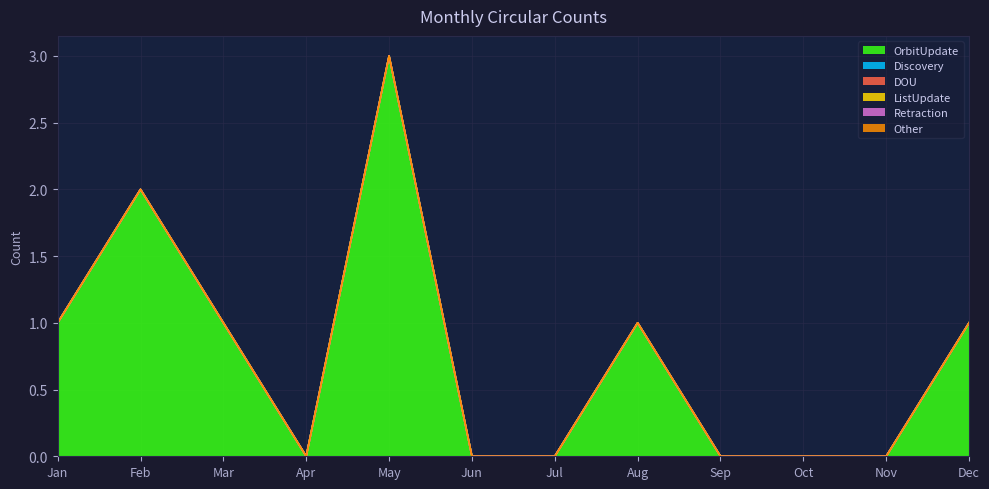

At Apr, list the series in order from largest to smallest.

OrbitUpdate, Discovery, DOU, ListUpdate, Retraction, Other